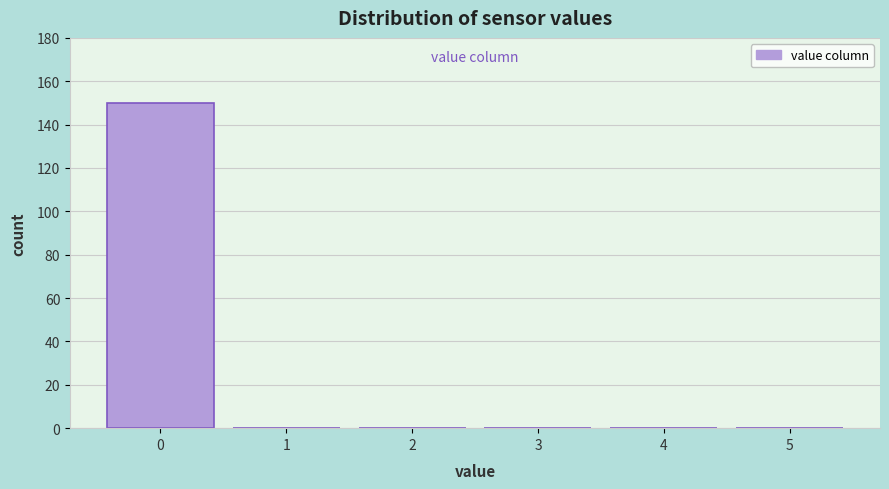

What is the height of the bar covering -0.5 to 0.5 on the x-axis? The values are not printed on the chart, so give them approximately, as read against the axis.

150